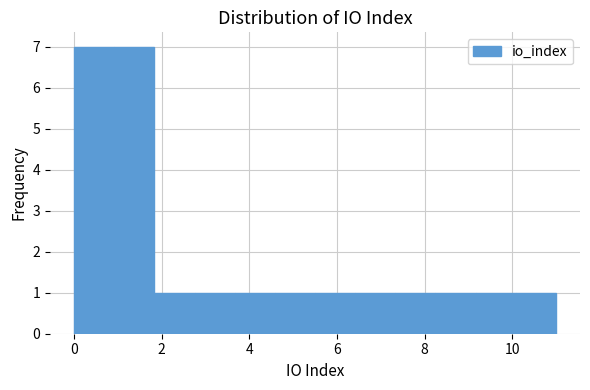

Reading left to right, list every bar in this chart as the range it spans on the x-axis followed by its height. Neither the bar edges nor the heights are printed on the chart, so give them approximately, as read against the axes.

0.0 to 1.0: 7
1.0 to 1.8: 7
1.8 to 2.8: 1
2.8 to 3.6: 1
3.6 to 4.6: 1
4.6 to 5.6: 1
5.6 to 6.4: 1
6.4 to 7.4: 1
7.4 to 8.2: 1
8.2 to 9.2: 1
9.2 to 10.0: 1
10.0 to 11.0: 1